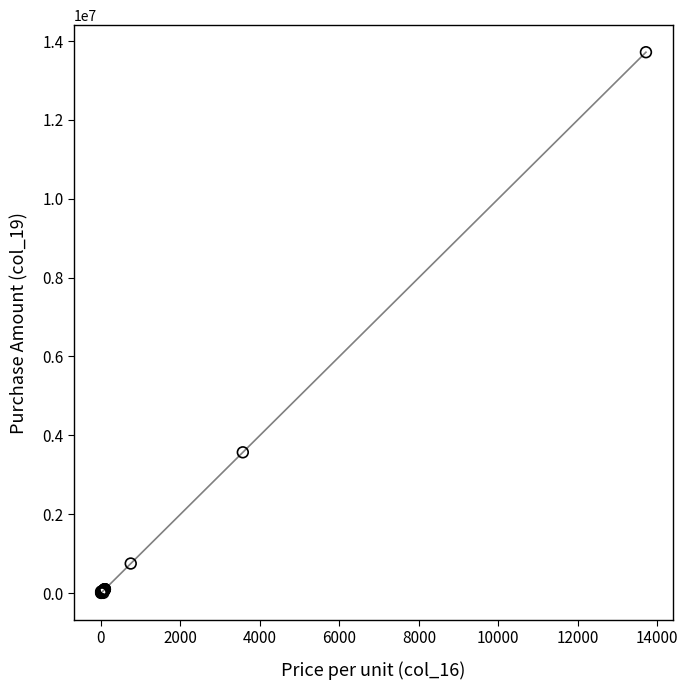

What Y value in the scatter plot is closest to 6860304?

3570112